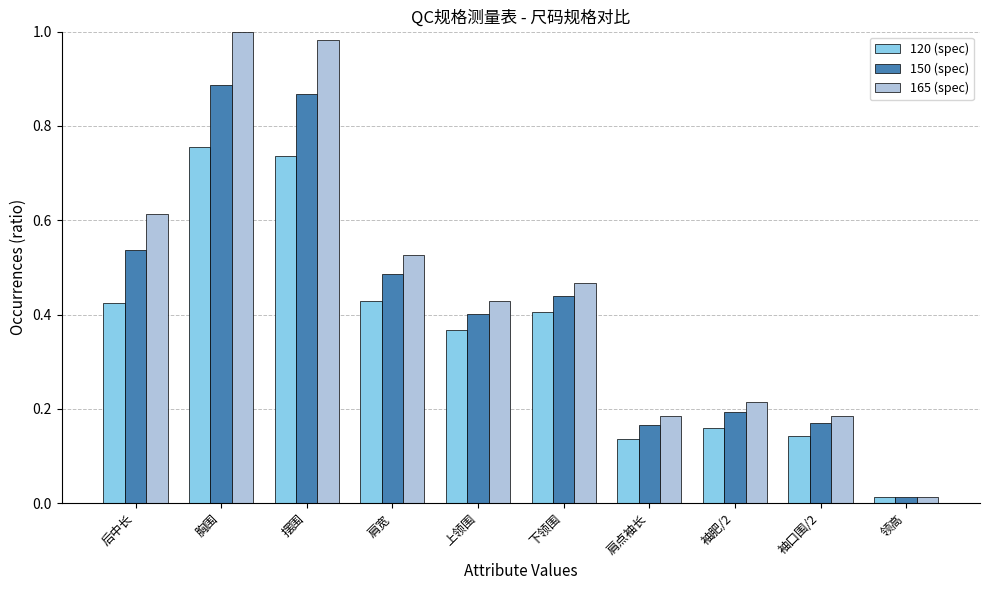

Which series has the largest range (max minus min)?

165 (spec)